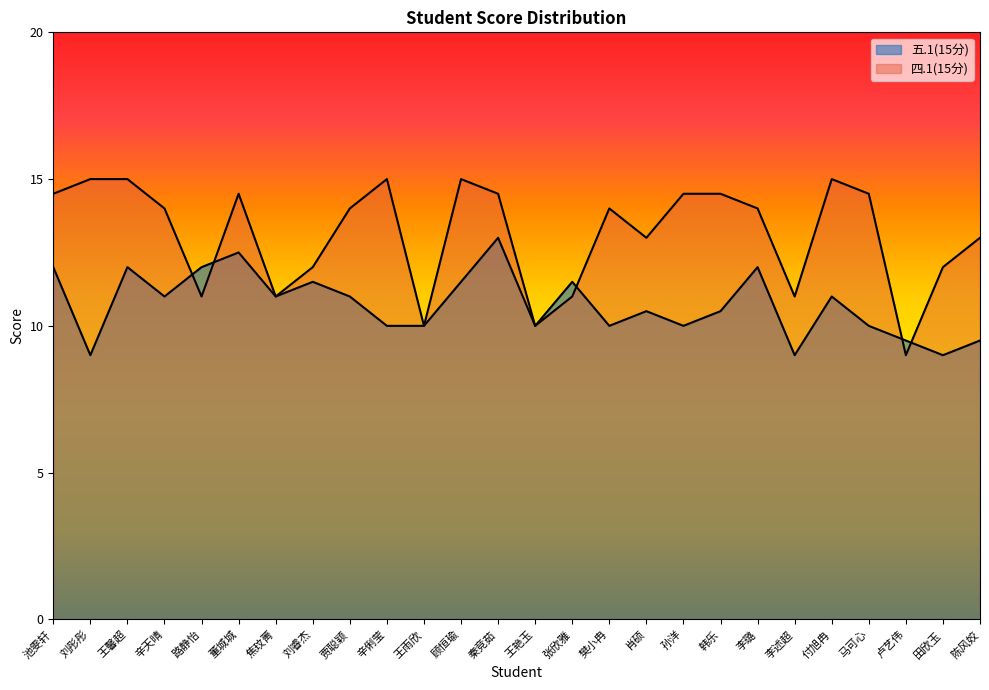

Count the 五.1(15分) values in the range 10 to 11.

12